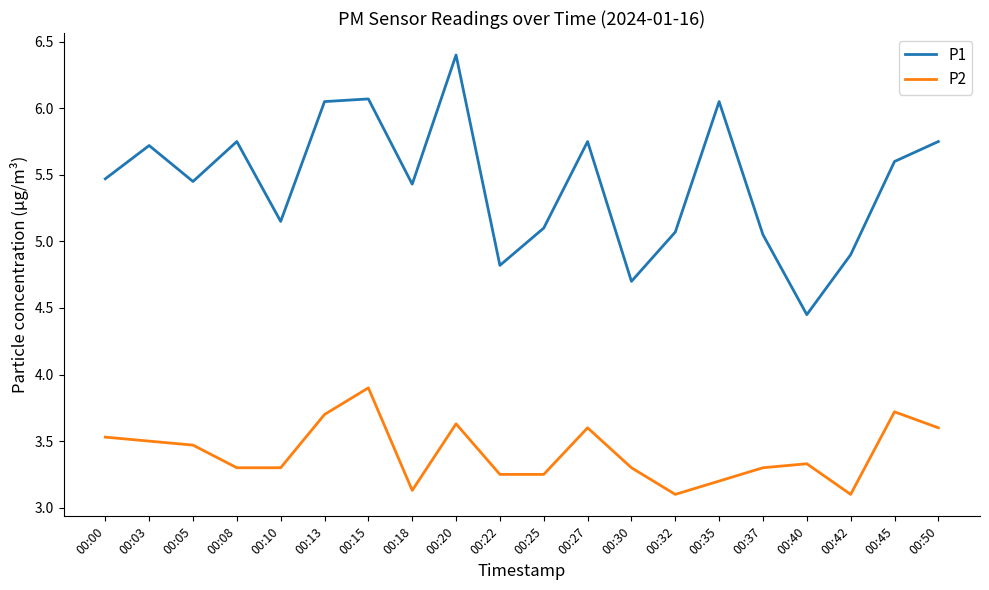

Rank the series by their maximum value, from highest to lowest.

P1, P2